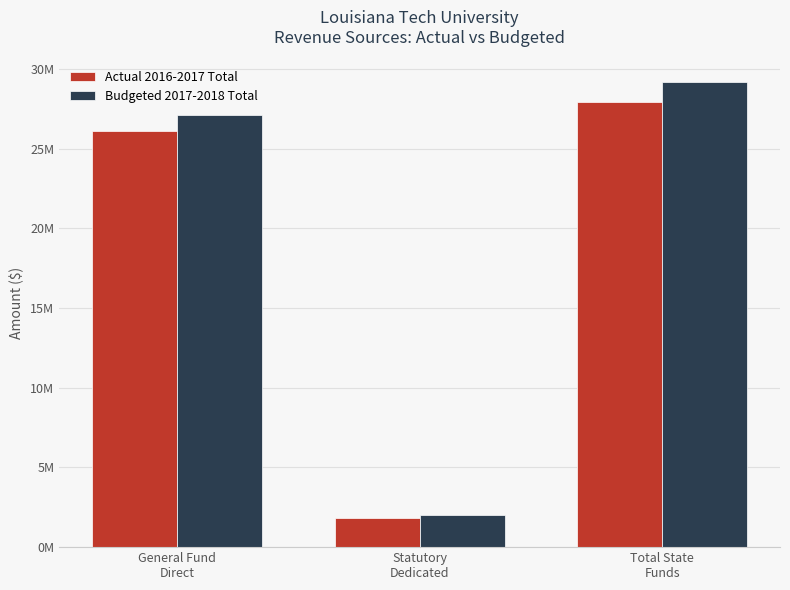

Is the value of Budgeted 2017-2018 Total at Statutory
Dedicated greater than the value of Actual 2016-2017 Total at Statutory
Dedicated?

Yes